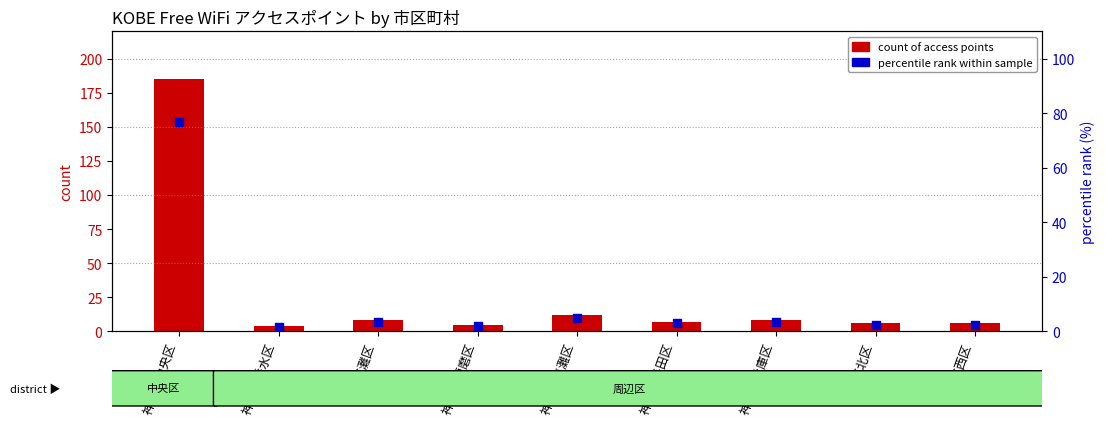

What is the total value across all series at 神戸市東灘区?

17.0